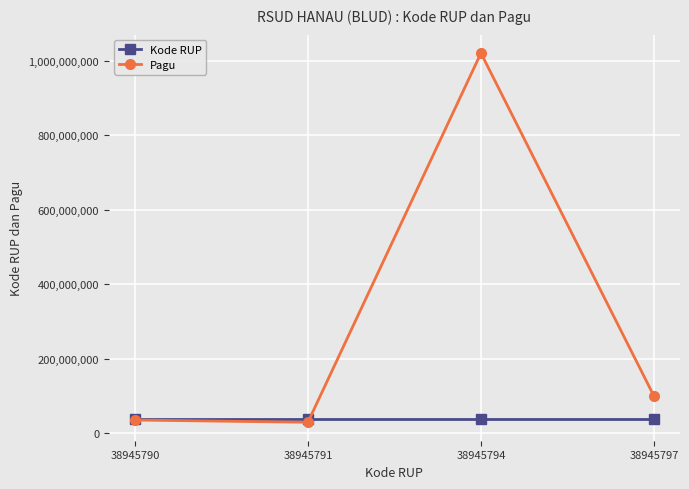

Does the chart display data point markers on the line(s)?

Yes